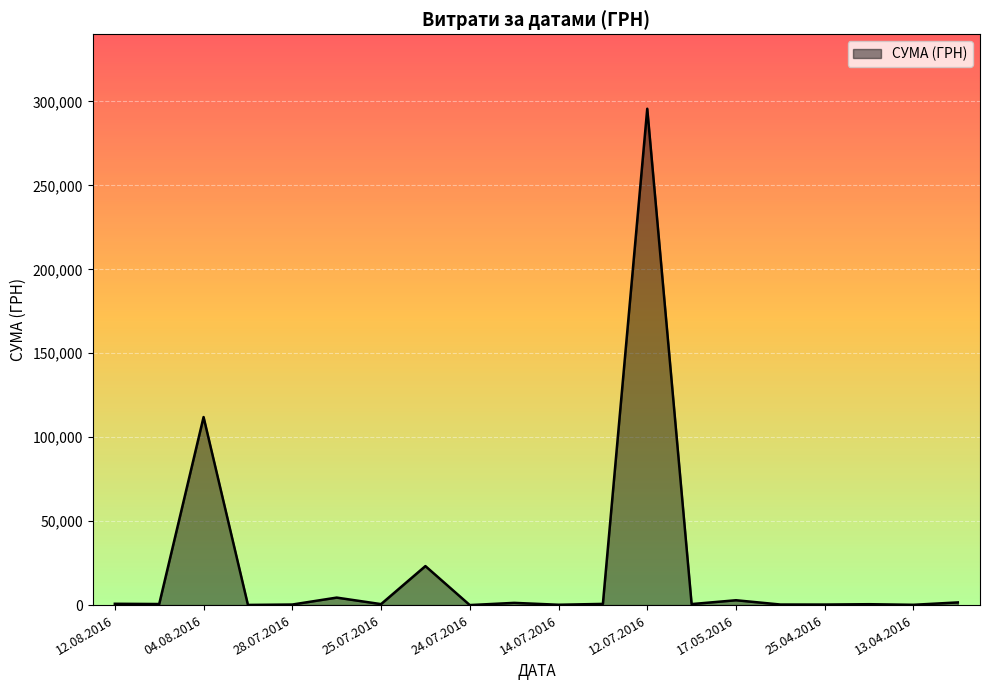

What is the difference between the maximum and minimum values?

295627.4